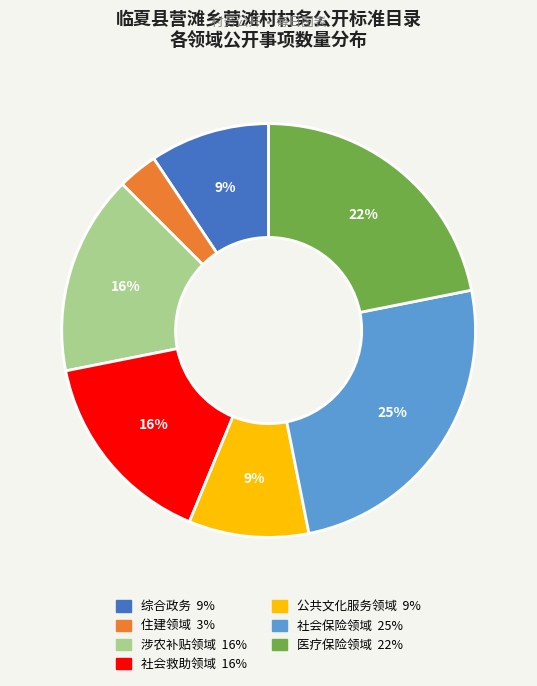

Do 社会救助领域 and 社会保险领域 together represent more than half of the pie?

No